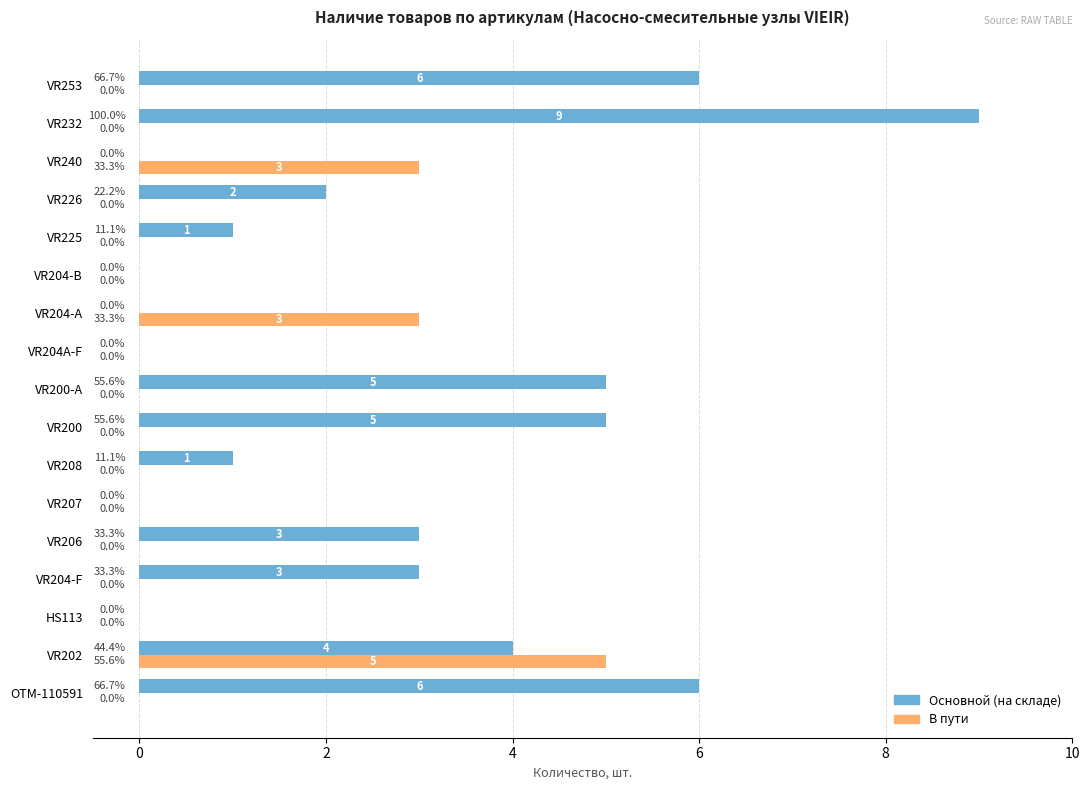

Count the number of data series in this chart.

2